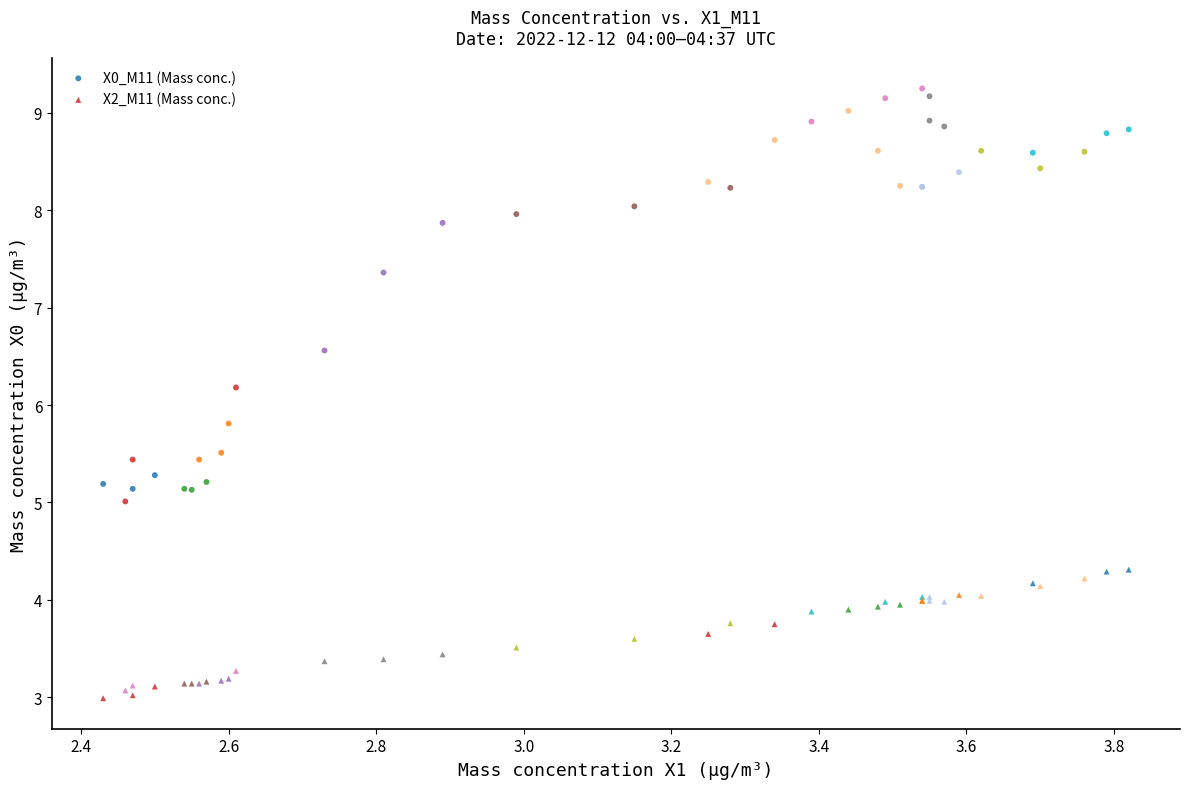

Which series has the widest spread of Y values?

X0_M11 (Mass conc.)